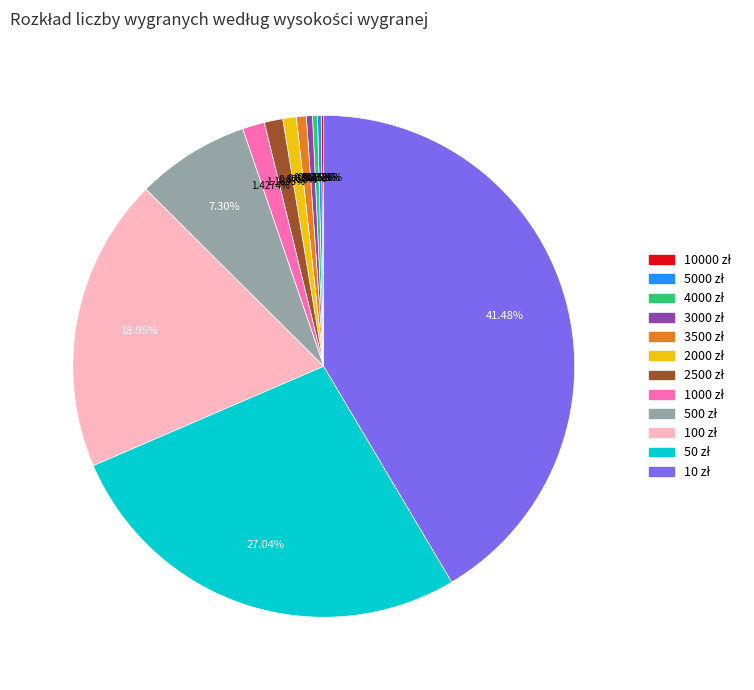

Is there a majority slice in this chart?

No